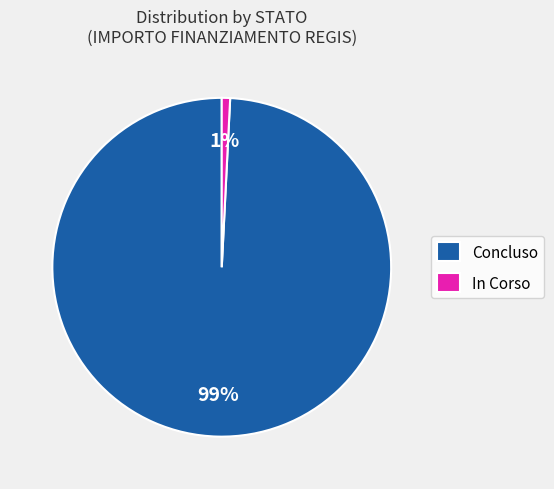

Which category has the biggest portion of the pie?

Concluso